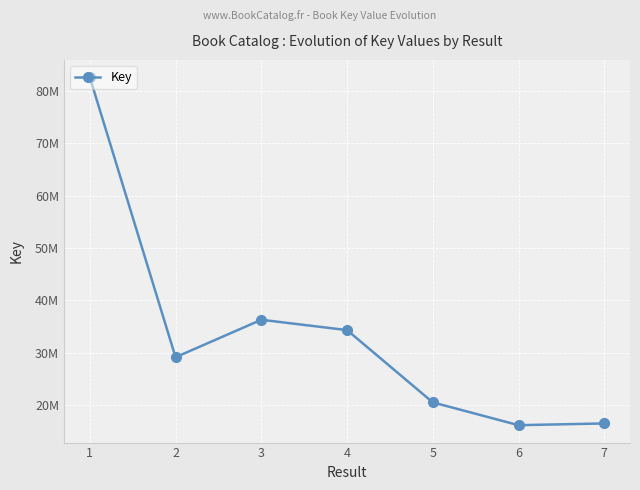

Rank the categories by value from lowest to highest.

6, 7, 5, 2, 4, 3, 1